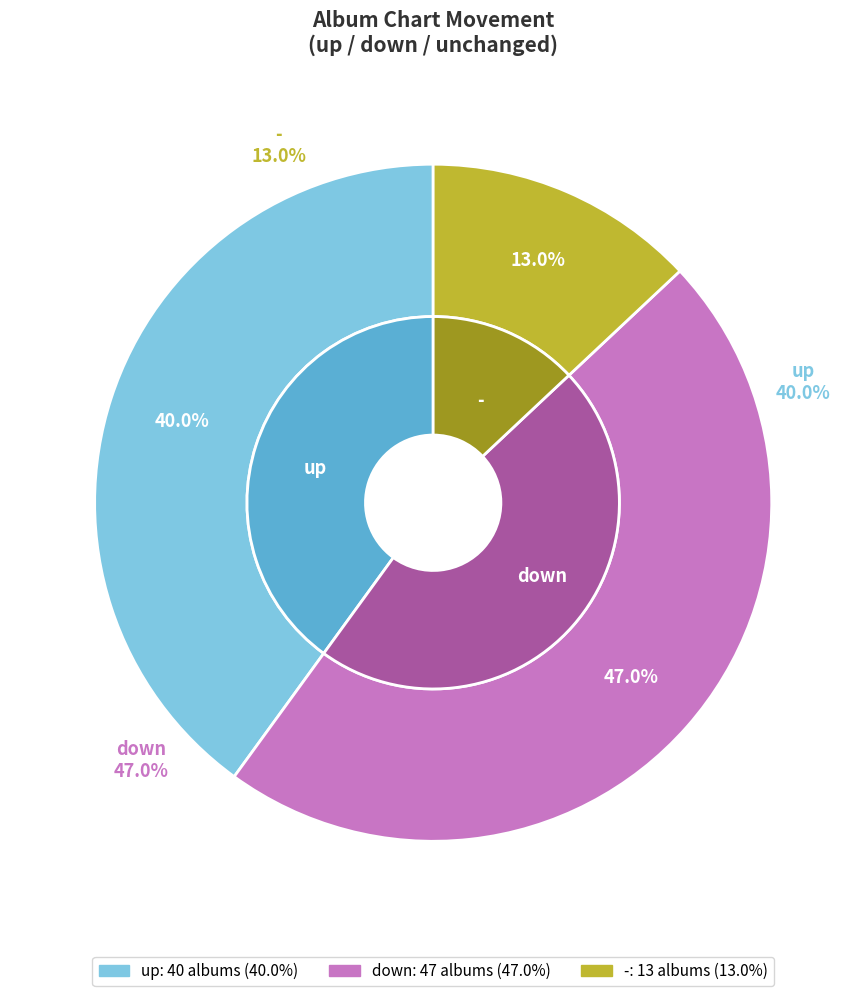

What percentage is the down slice, to the nearest percent?

47%